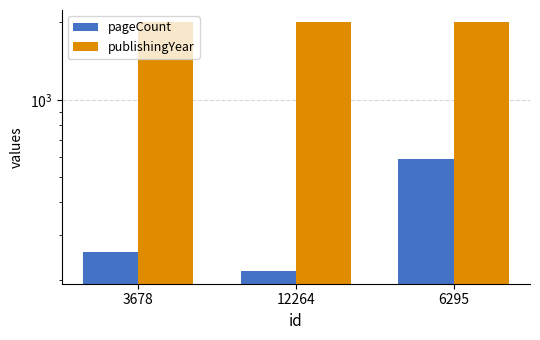

What is the label of the 3rd bar from the left?

6295